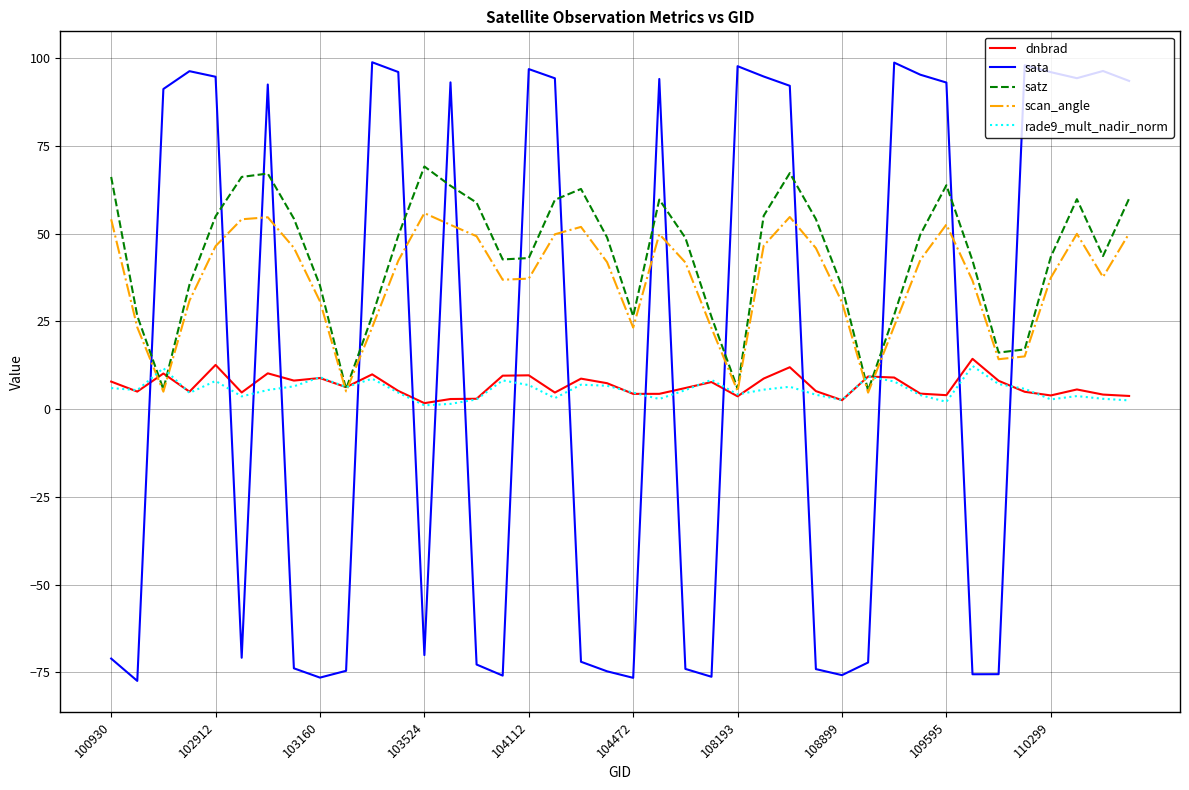

After their last crossing, which series has the higher values: satz or sata?

sata